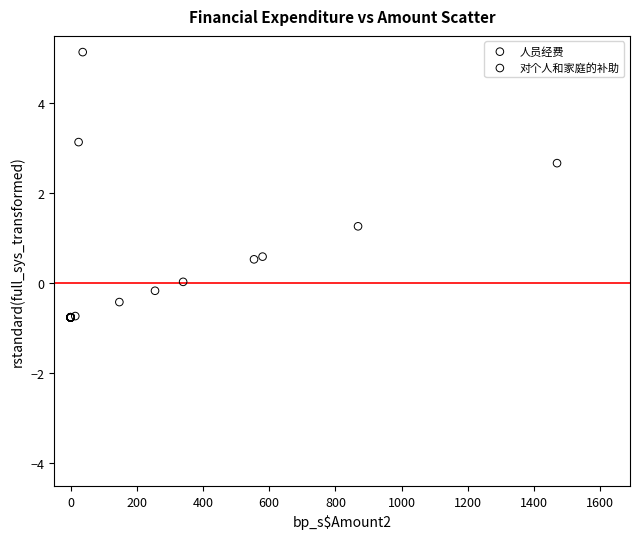

Which series has the widest spread of Y values?

对个人和家庭的补助